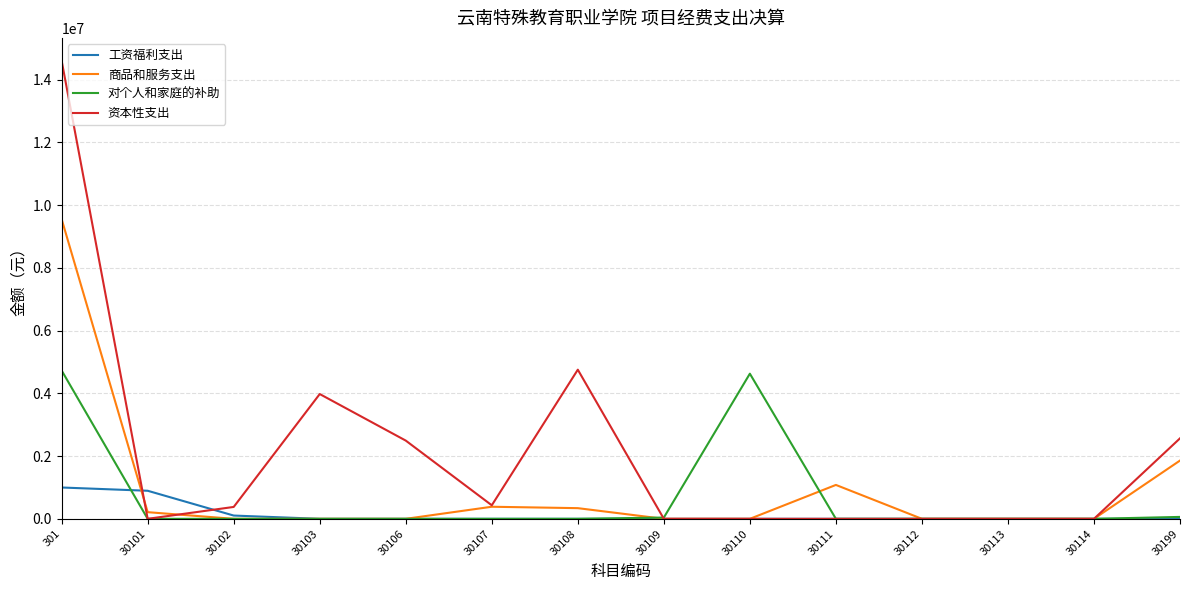

How many lines are shown in the chart?

4